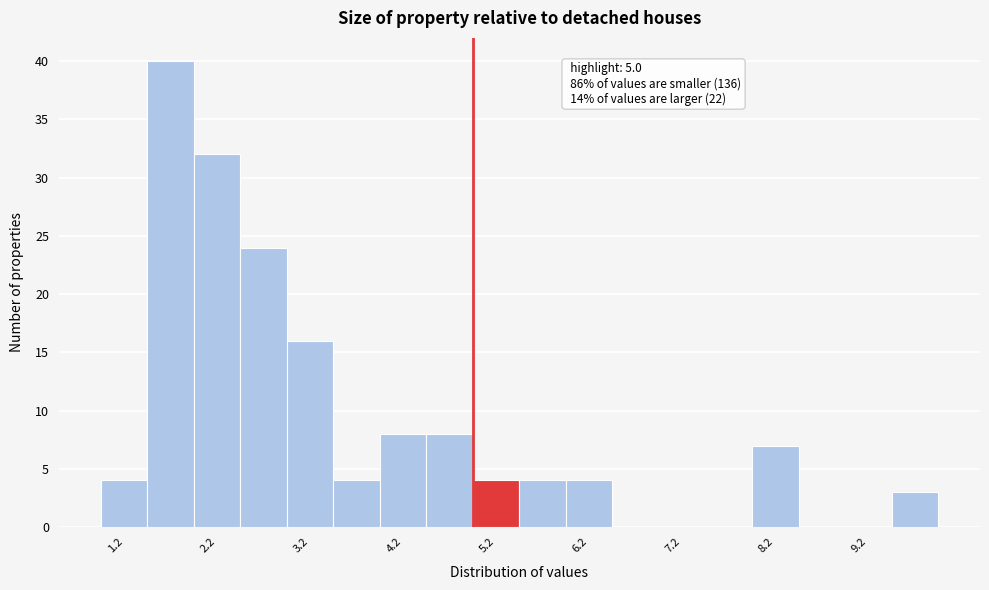

Over which range of the x-axis is the bar tallest?

1.5 to 2.0